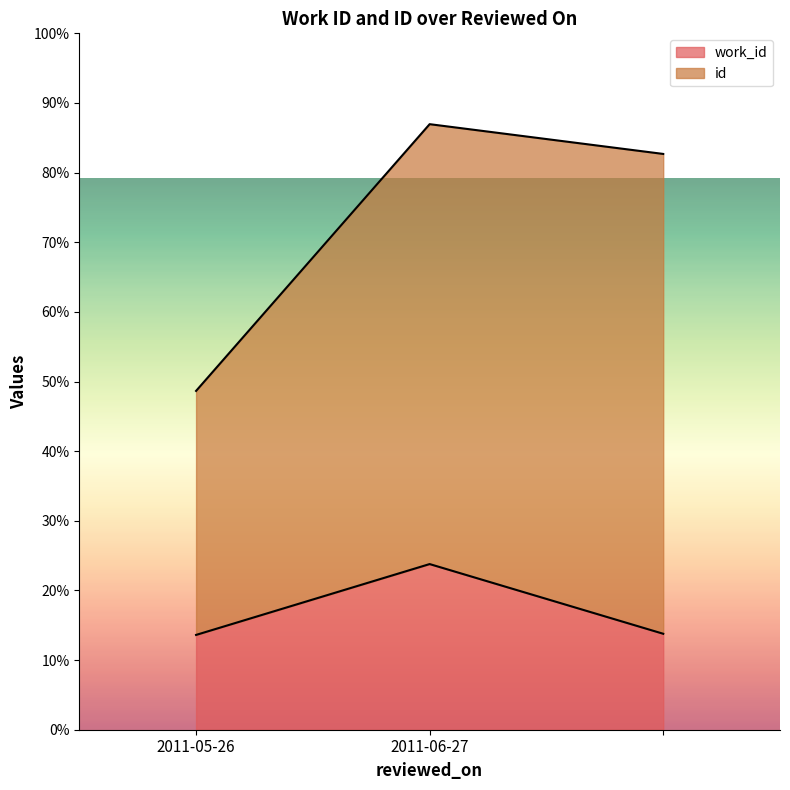

What is the maximum value shown in the chart?

6696